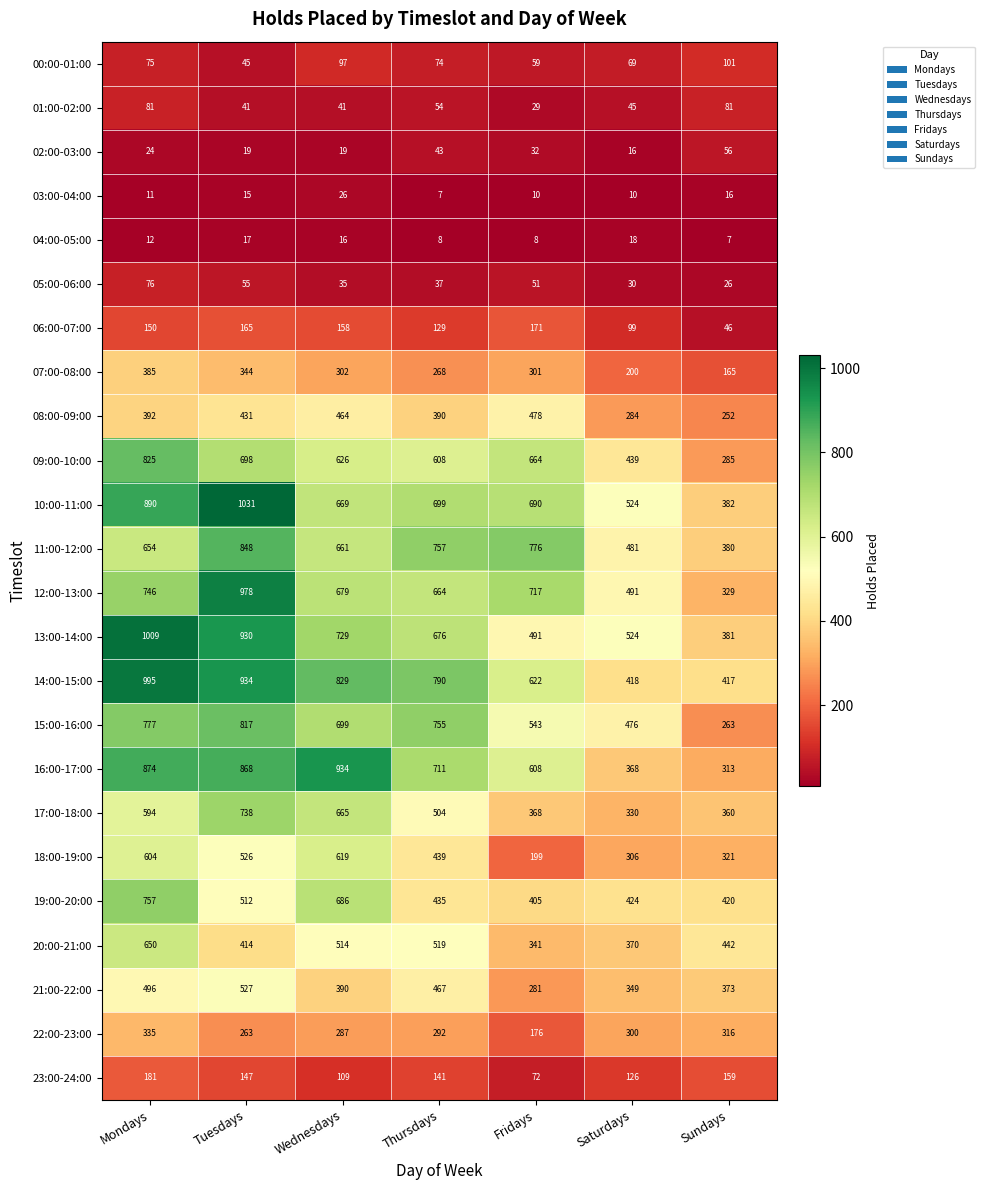

The 07:00-08:00 series shows 302 at Wednesdays. True or false?

True